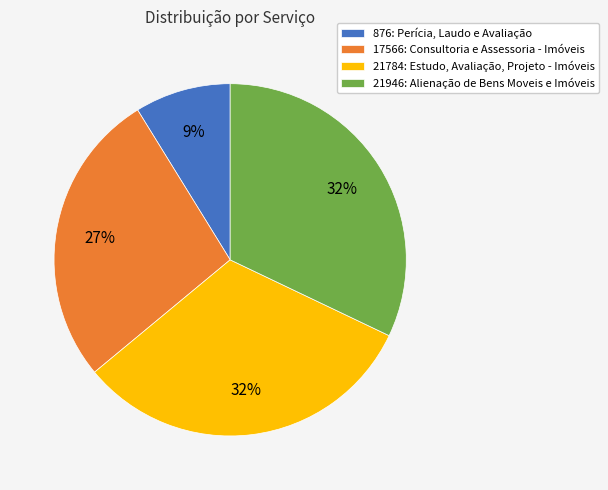

Does 21784: Estudo, Avaliação, Projeto - Imóveis represent more than half of the total?

No